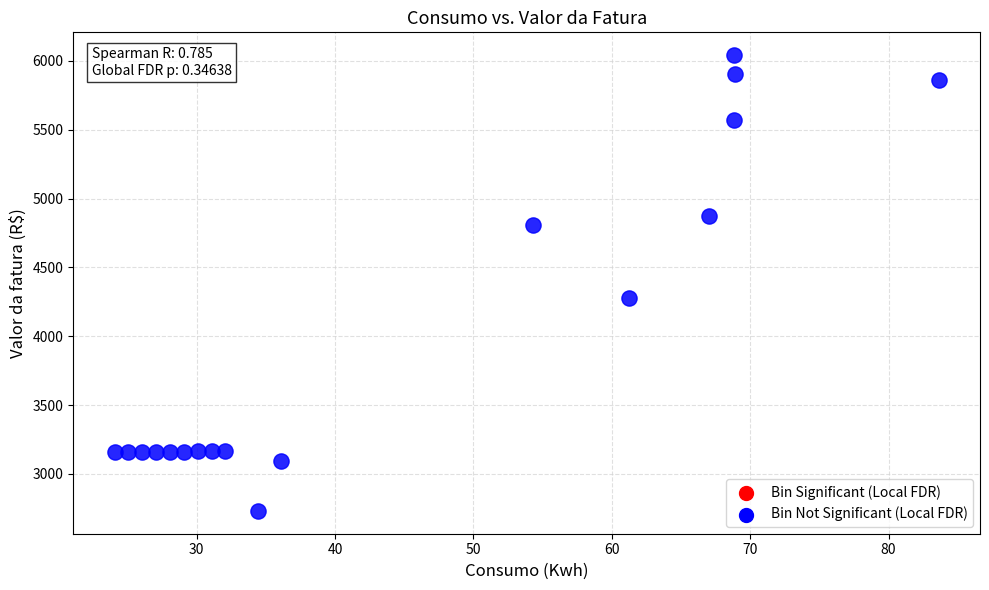

What Y value in the scatter plot is closest to 4386?

4280.5